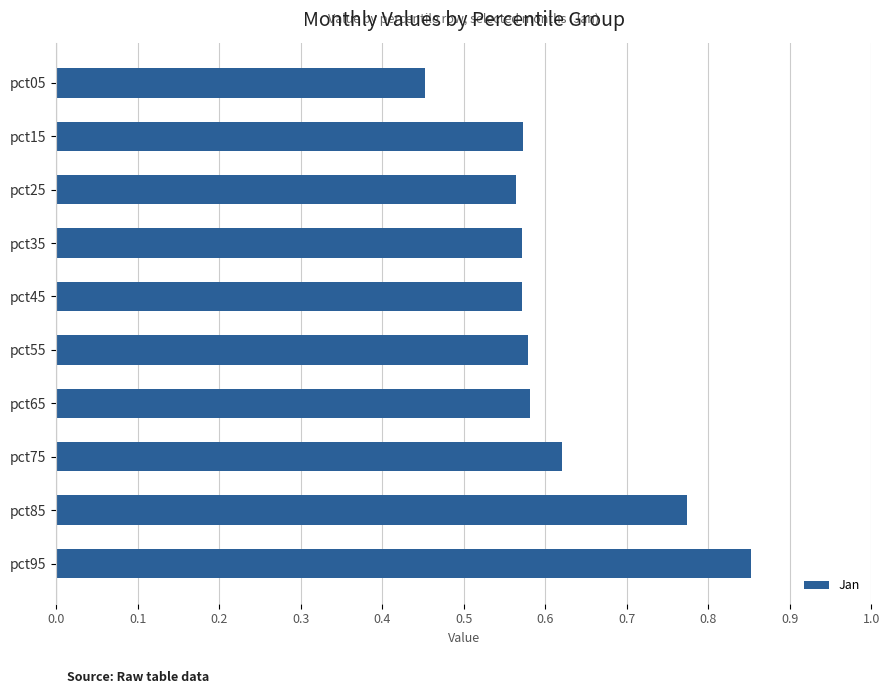

How many values are between 0 and 1?

10